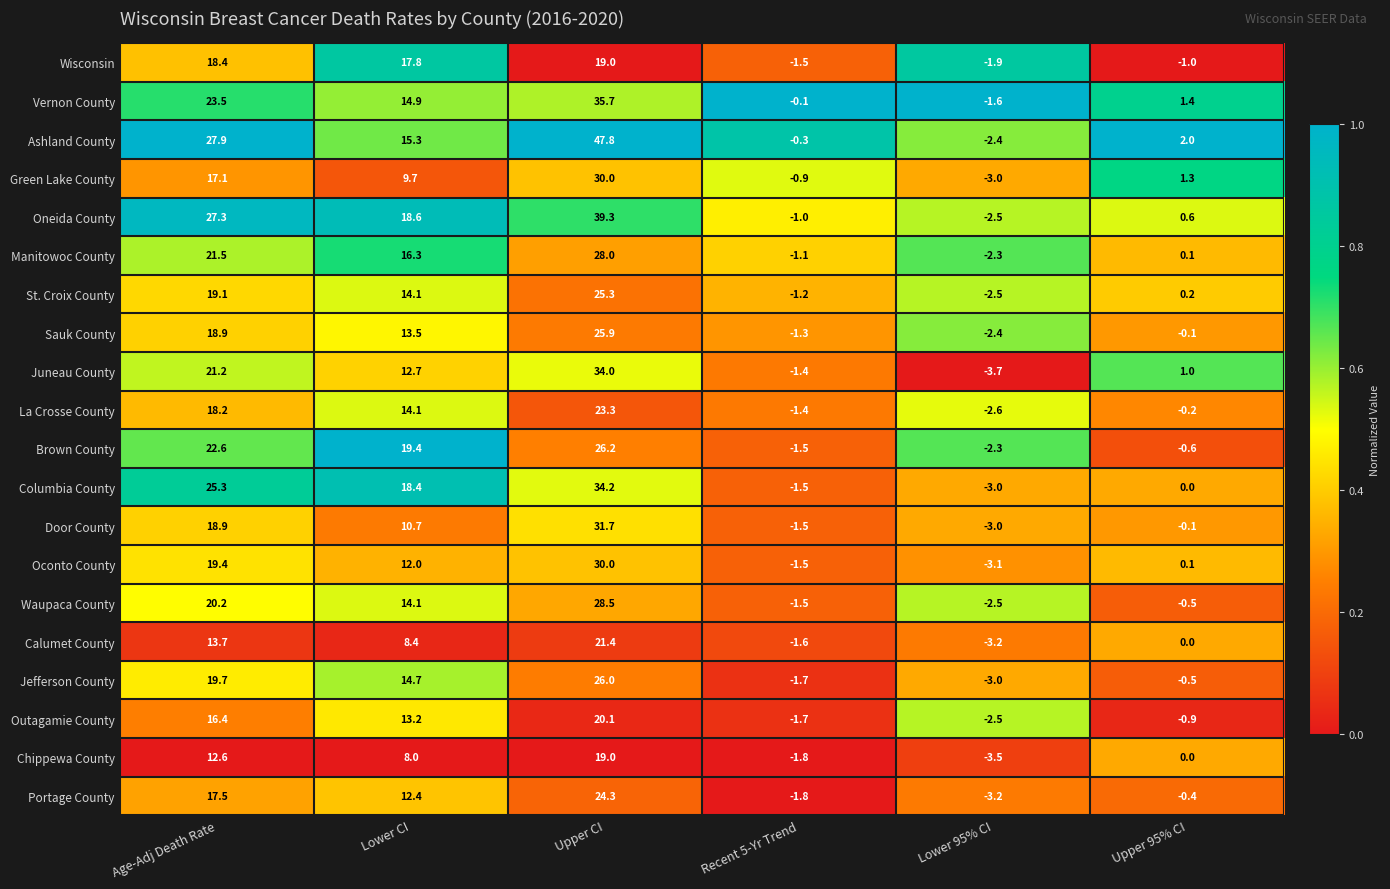

What is the sum of the Oneida County values at Upper CI and Lower 95% CI?

36.8